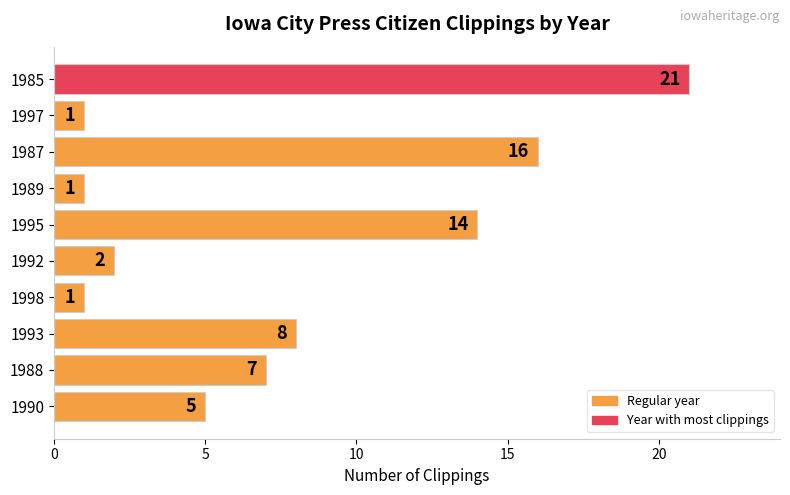

What is the change in value from 1987 to 1985?

+5